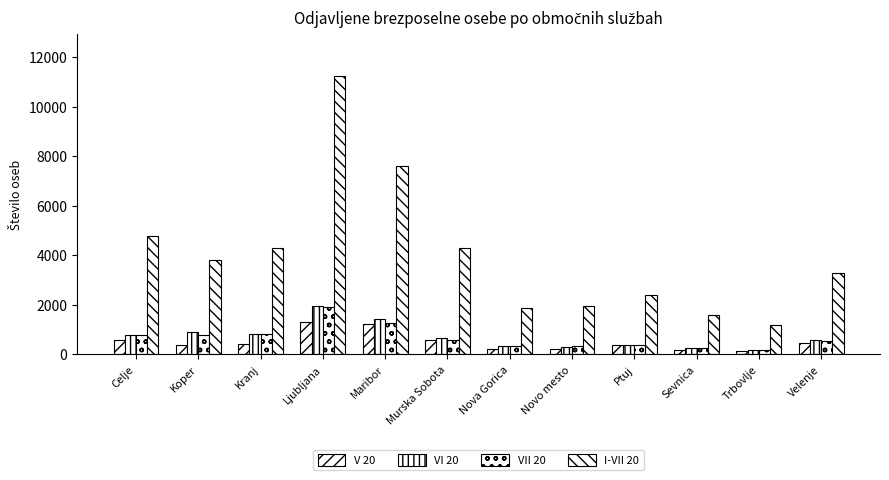

Reading left to right, extract all data points from this chart.

V 20: Celje=599	Koper=381	Kranj=443	Ljubljana=1321	Maribor=1229	Murska Sobota=589	Nova Gorica=205	Novo mesto=213	Ptuj=386	Sevnica=192	Trbovlje=142	Velenje=461
VI 20: Celje=775	Koper=902	Kranj=824	Ljubljana=1945	Maribor=1441	Murska Sobota=655	Nova Gorica=338	Novo mesto=292	Ptuj=399	Sevnica=244	Trbovlje=197	Velenje=584
VII 20: Celje=780	Koper=798	Kranj=835	Ljubljana=1922	Maribor=1259	Murska Sobota=580	Nova Gorica=333	Novo mesto=330	Ptuj=391	Sevnica=259	Trbovlje=185	Velenje=530
I-VII 20: Celje=4785	Koper=3826	Kranj=4283	Ljubljana=11231	Maribor=7593	Murska Sobota=4282	Nova Gorica=1867	Novo mesto=1970	Ptuj=2414	Sevnica=1600	Trbovlje=1183	Velenje=3296